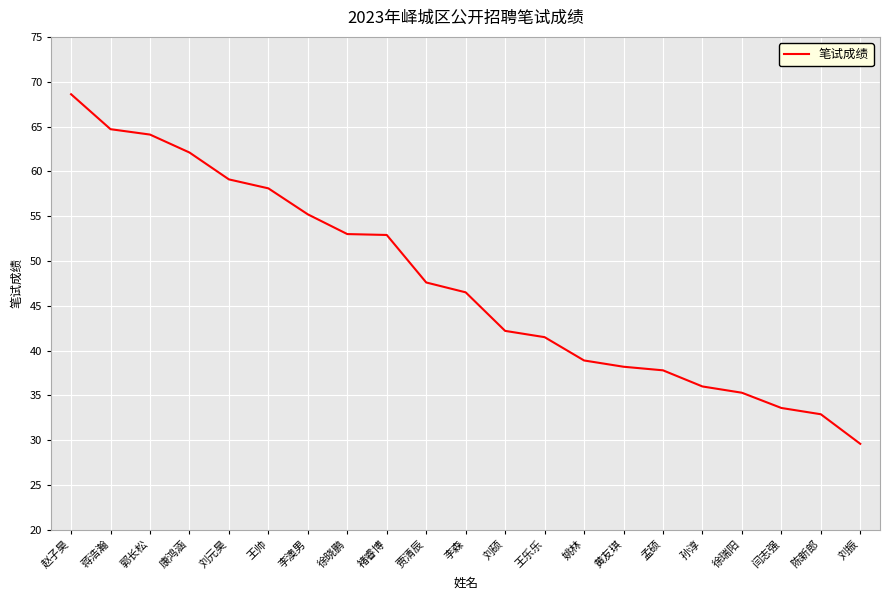

True or false: the data shows 106.5 at 赵子昊.

False